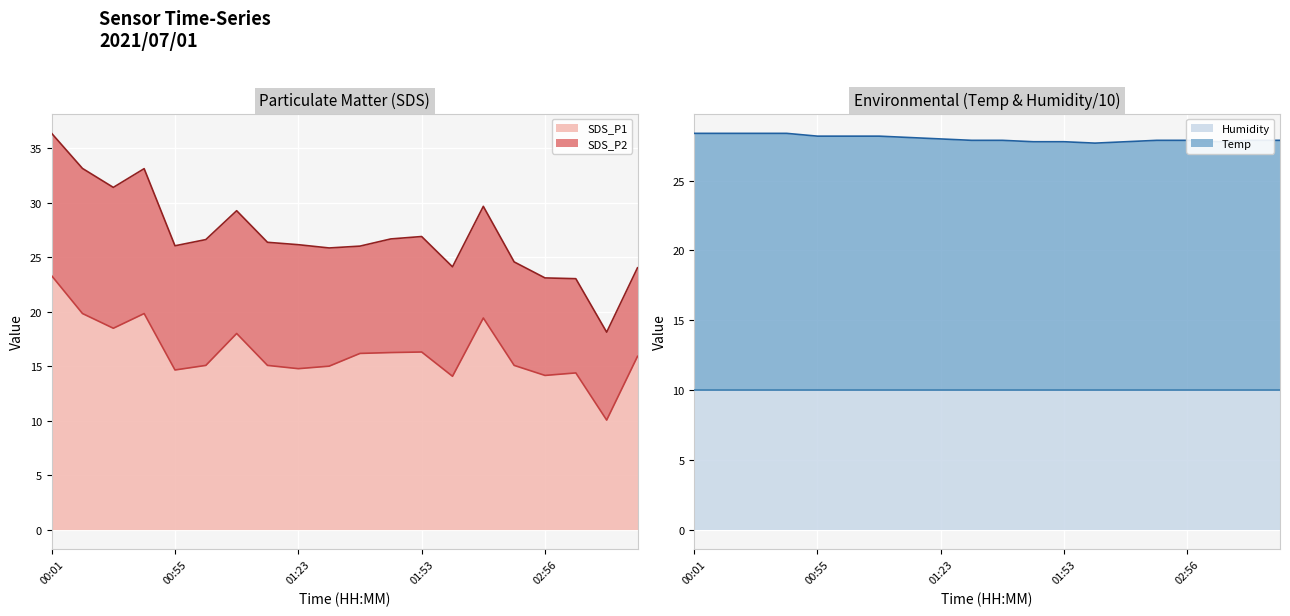

Where is the first local maximum for SDS_P1?

00:26